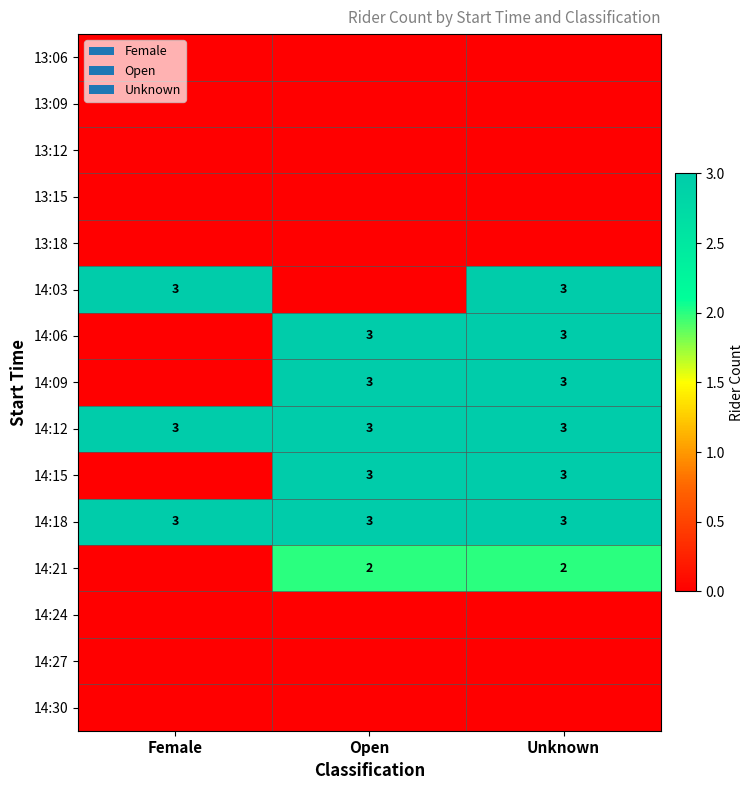

Is it true that 14:09 equals 1 at Open?

False